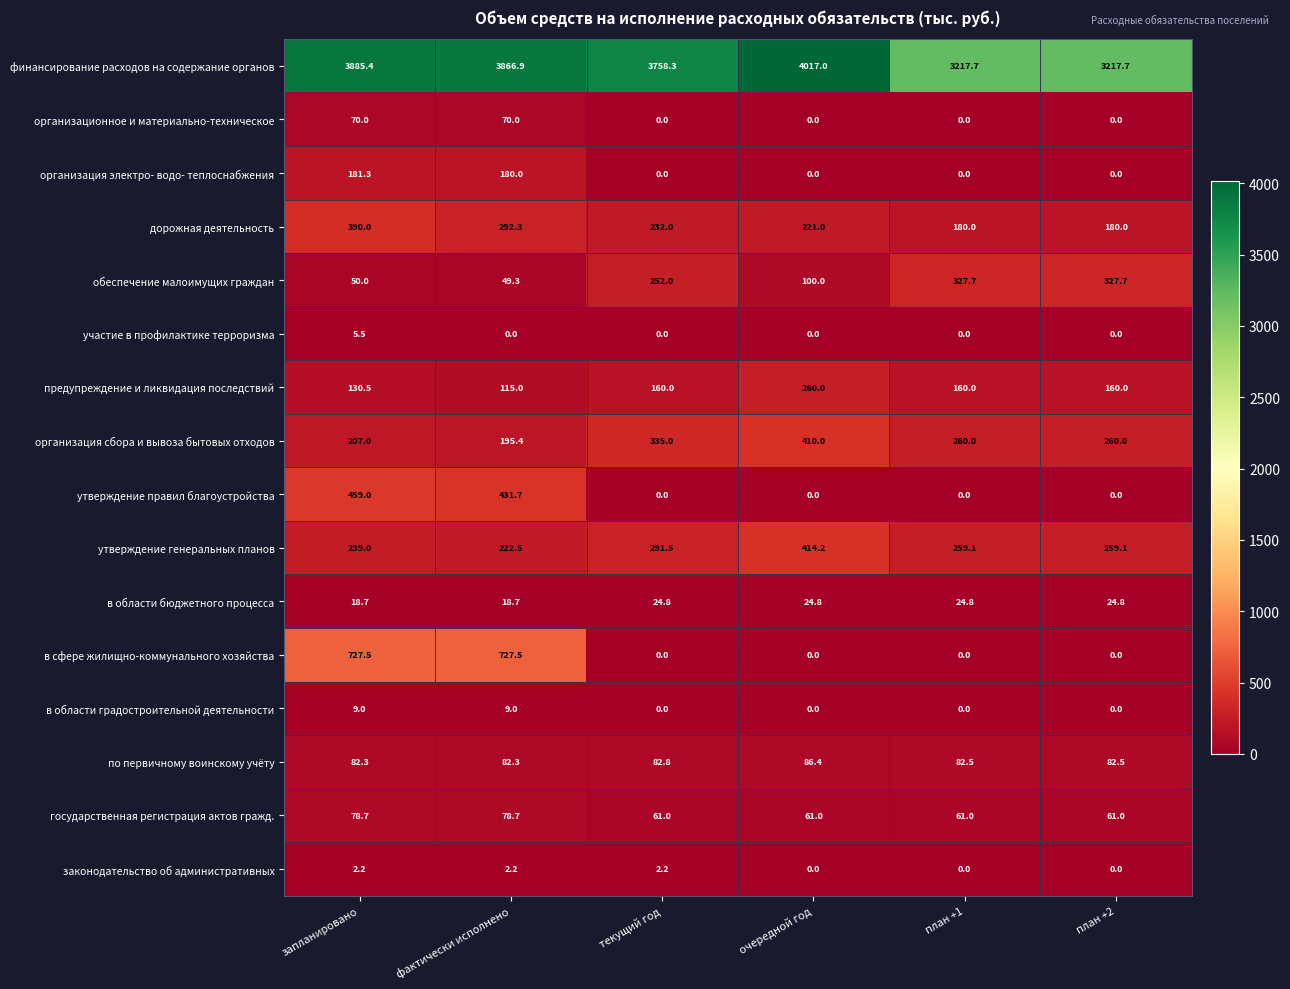

How many series are shown in this chart?

16